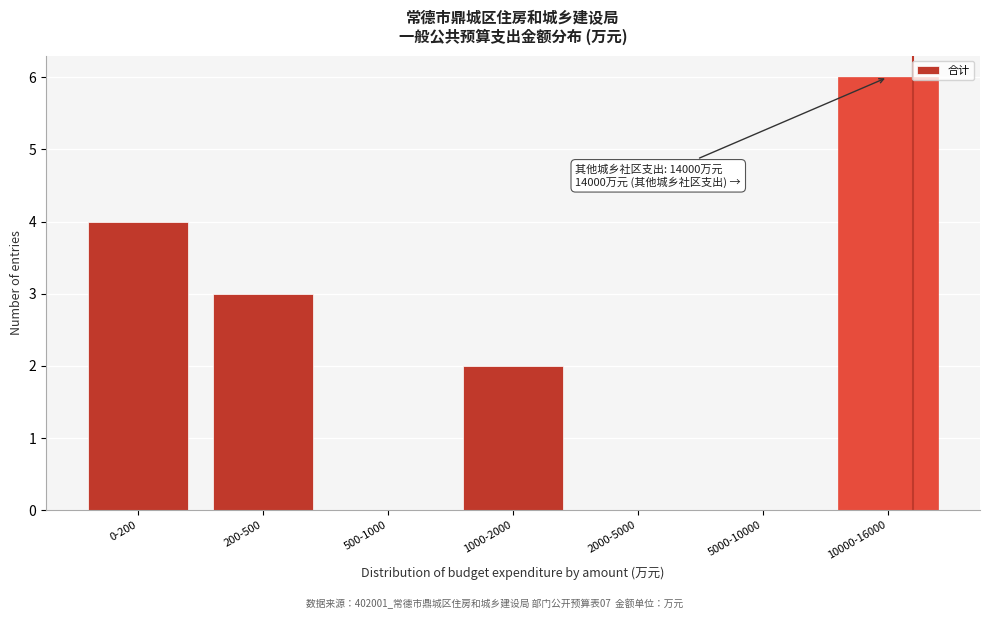

Reading left to right, transcribe all the data shown in this chart.

0-200=4	200-500=3	500-1000=0	1000-2000=2	2000-5000=0	5000-10000=0	10000-16000=6